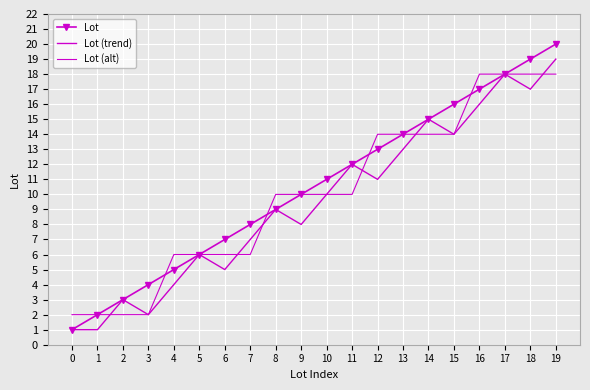

True or false: Lot and Lot (trend) cross at least once.

False